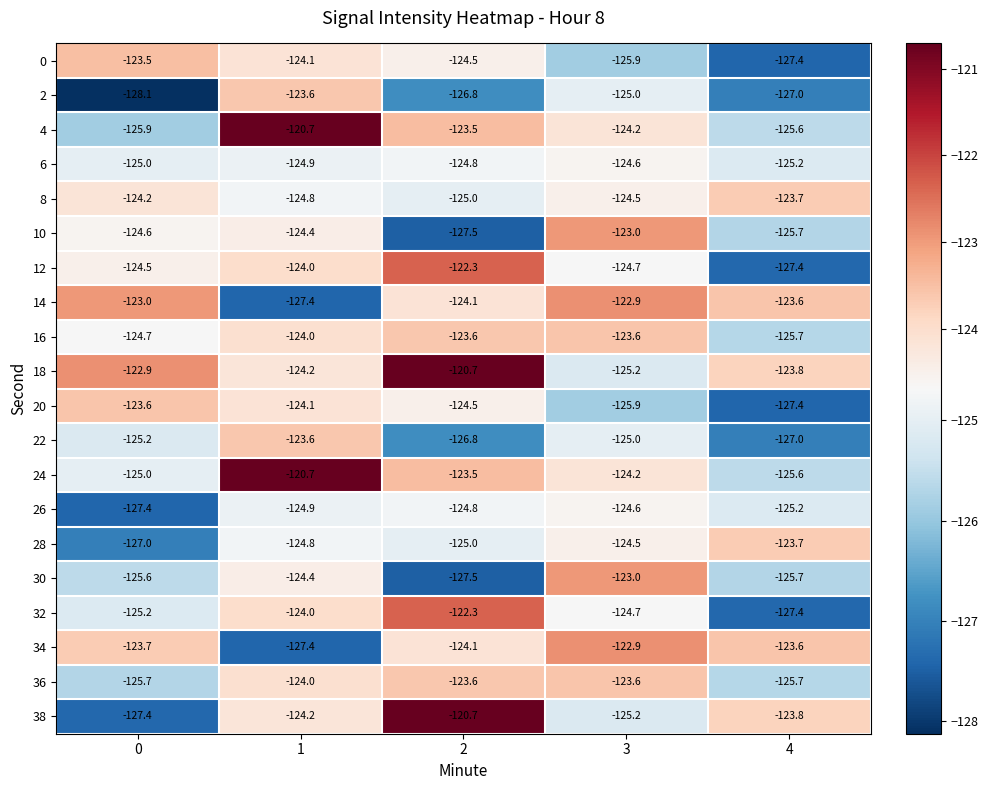

Rank the categories by 38 value from lowest to highest.

0, 3, 1, 4, 2